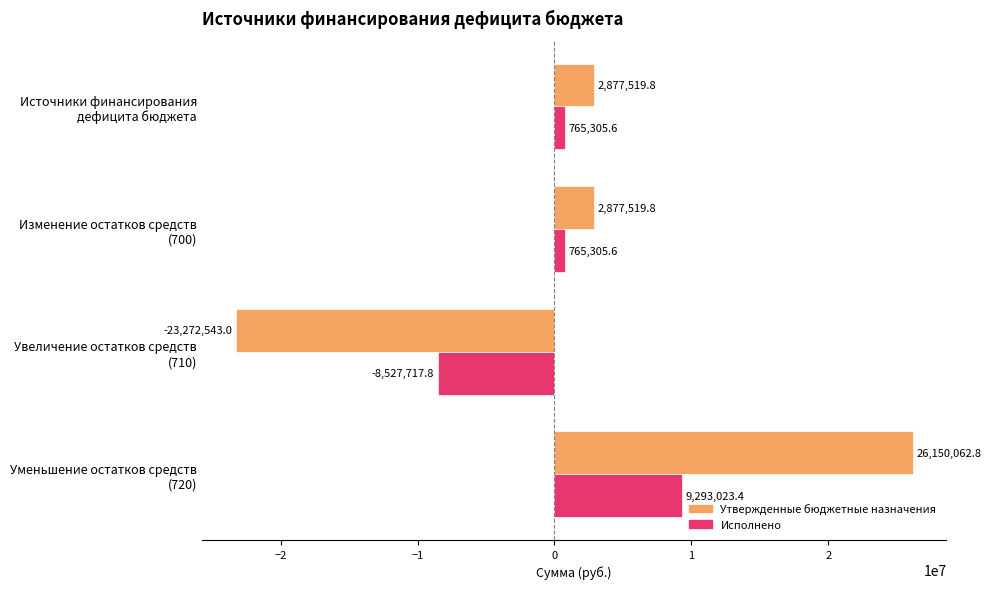

Rank the series by their maximum value, from highest to lowest.

Утвержденные бюджетные назначения, Исполнено